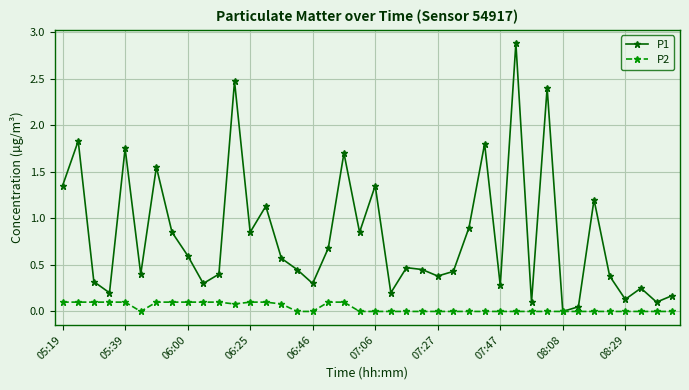

What is the difference between the maximum and minimum values in the P1 series?

2.9